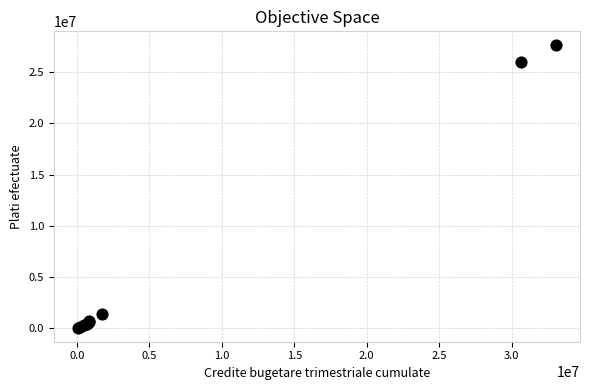

What Y value in the scatter plot is closest to 13824820?

25978172